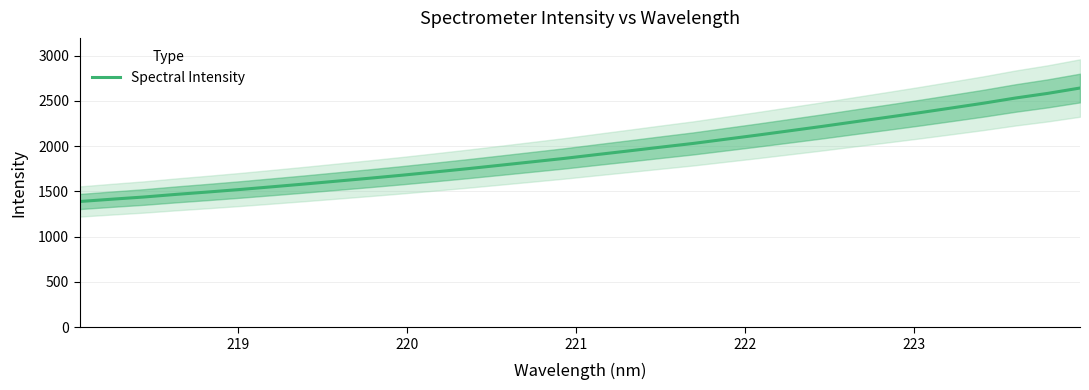

What is the difference between the maximum and minimum values?

1253.8